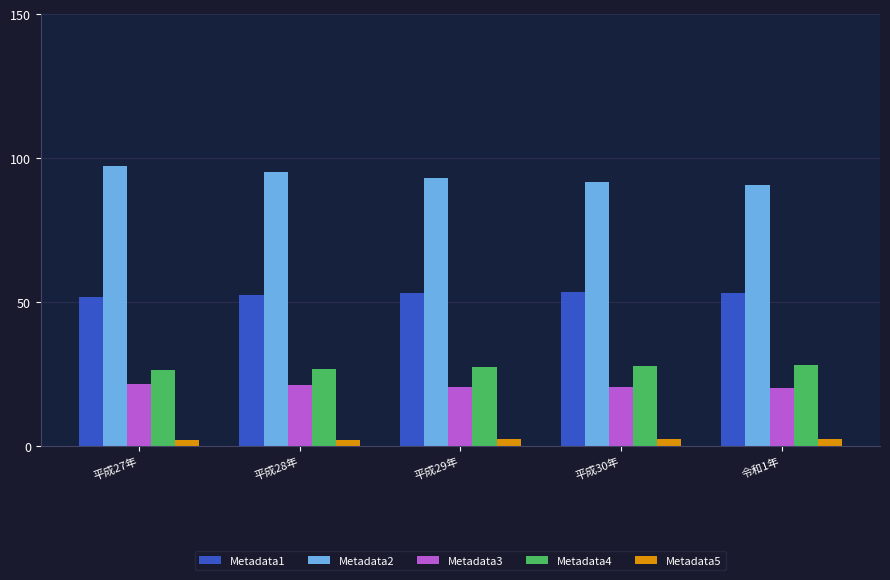

What is the label of the 2nd bar from the right?

平成30年